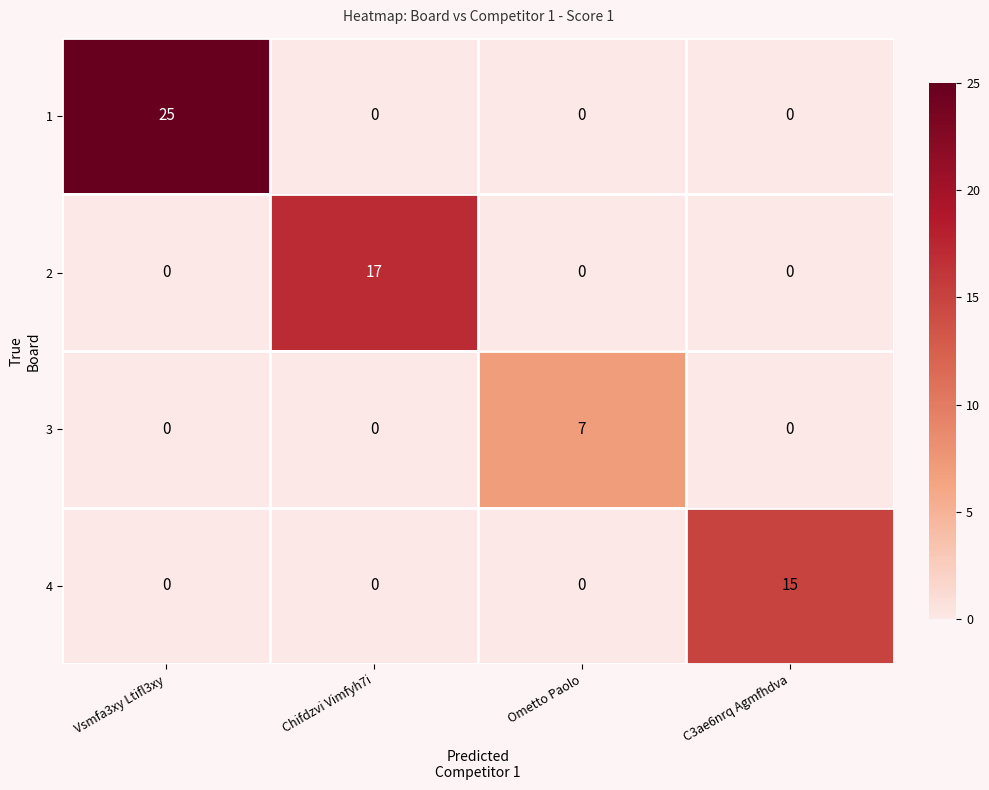

True or false: 4 has a value of 6 at C3ae6nrq Agmfhdva.

False